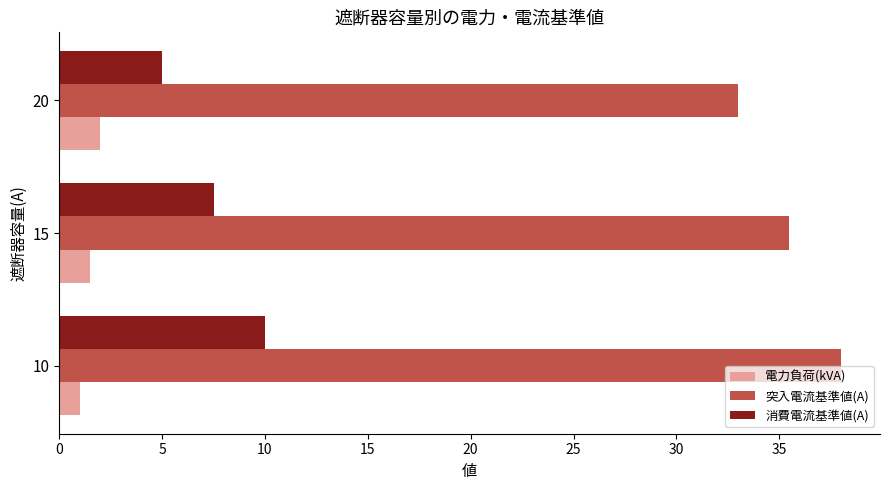

What is the spread (max minus min) of values at 15?

34.0